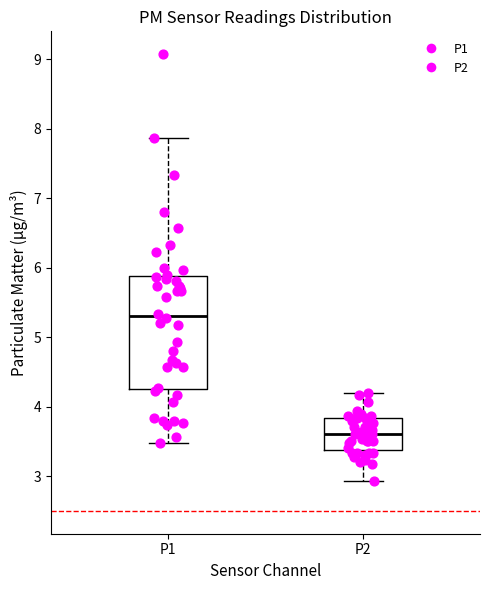

Which box has the lowest median line?

P2